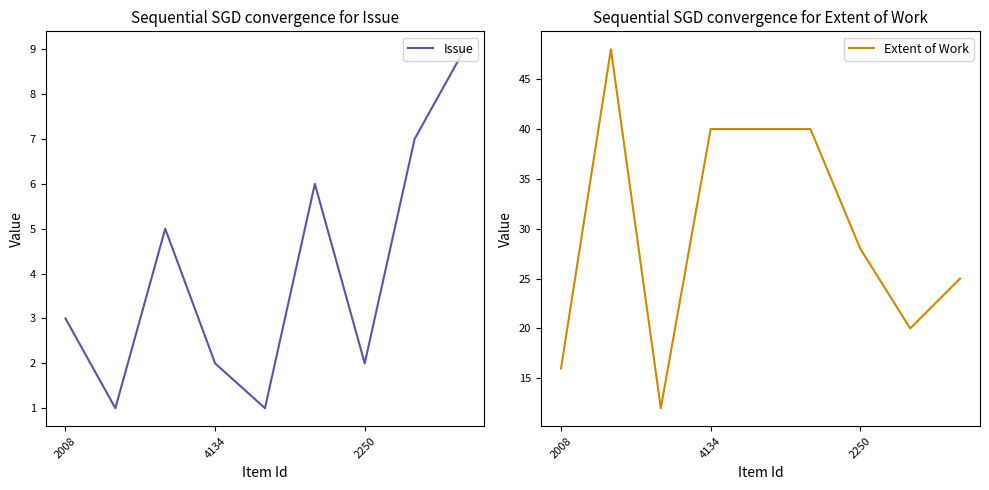

What are all the series names shown in the legend?

Issue, Extent of Work